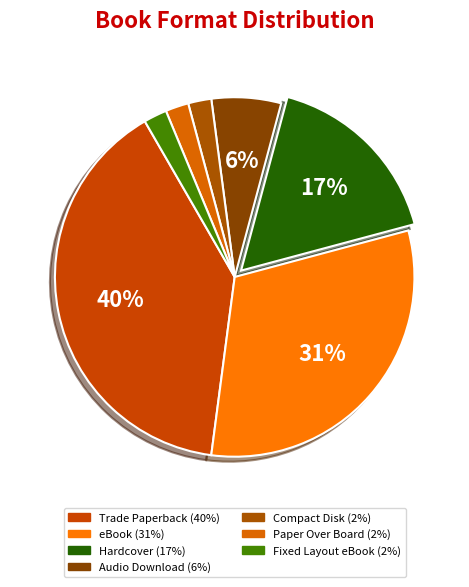

Rank the categories by value from highest to lowest.

Trade Paperback, eBook, Hardcover, Audio Download, Compact Disk, Paper Over Board, Fixed Layout eBook